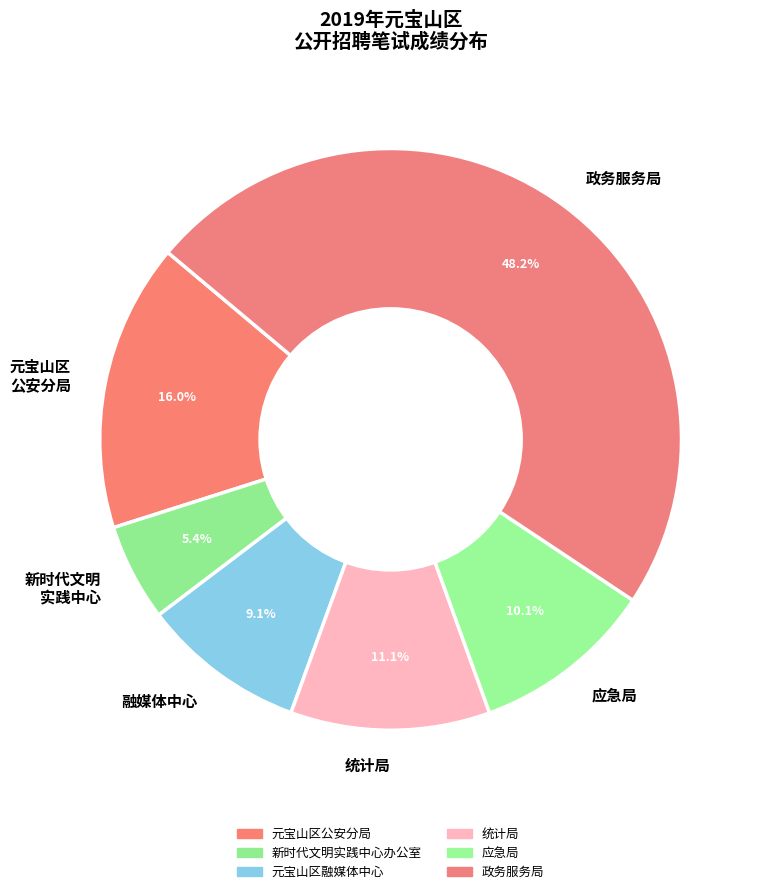

Which has a higher value, 元宝山区 公安分局 or 新时代文明 实践中心?

元宝山区 公安分局